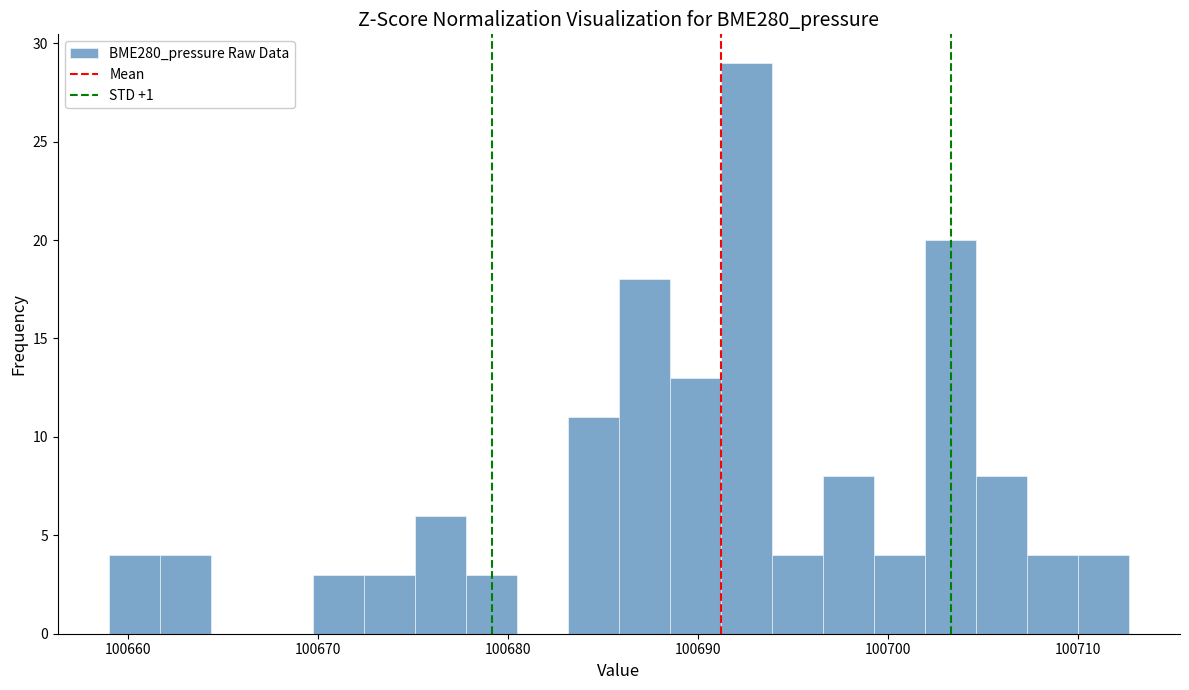

Around what value on the x-axis is the tallest bar? Give the approximate position of its centre, as read against the axis.

100693